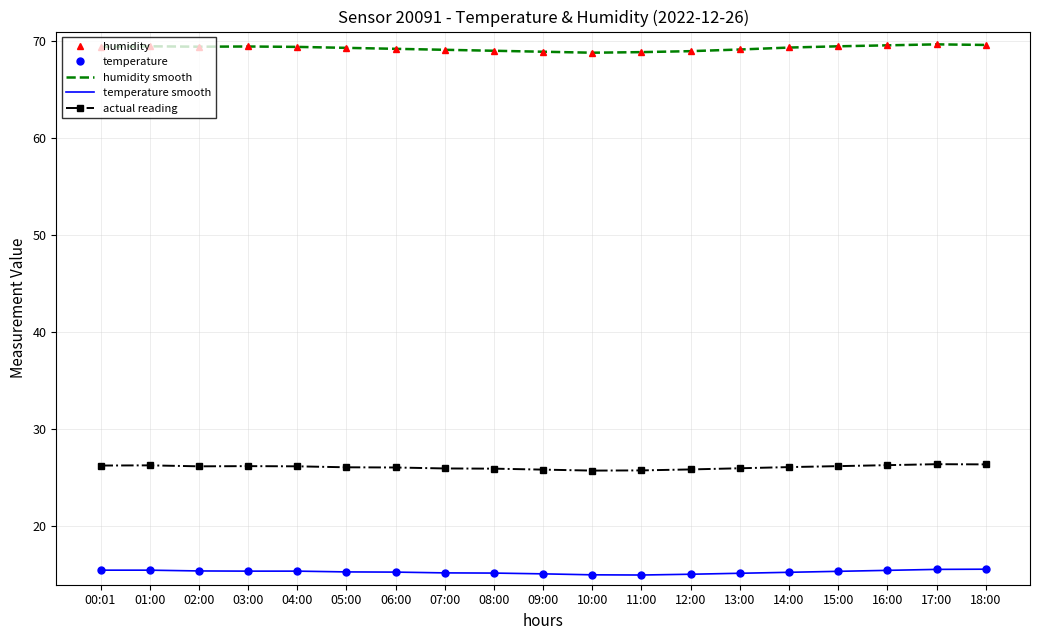

What position from the left is 18:00?

19